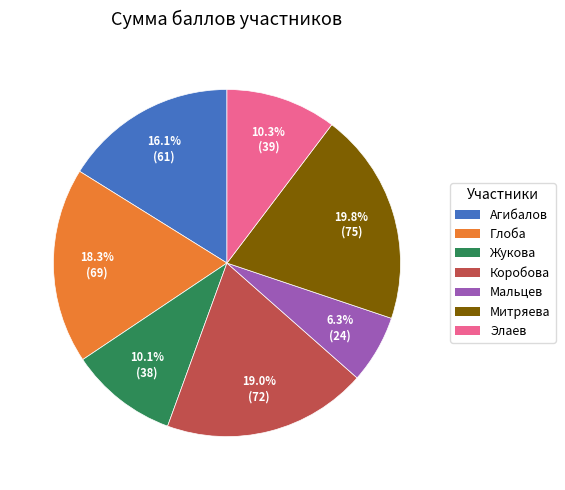

Is the sum of Жукова and Мальцев greater than half?

No